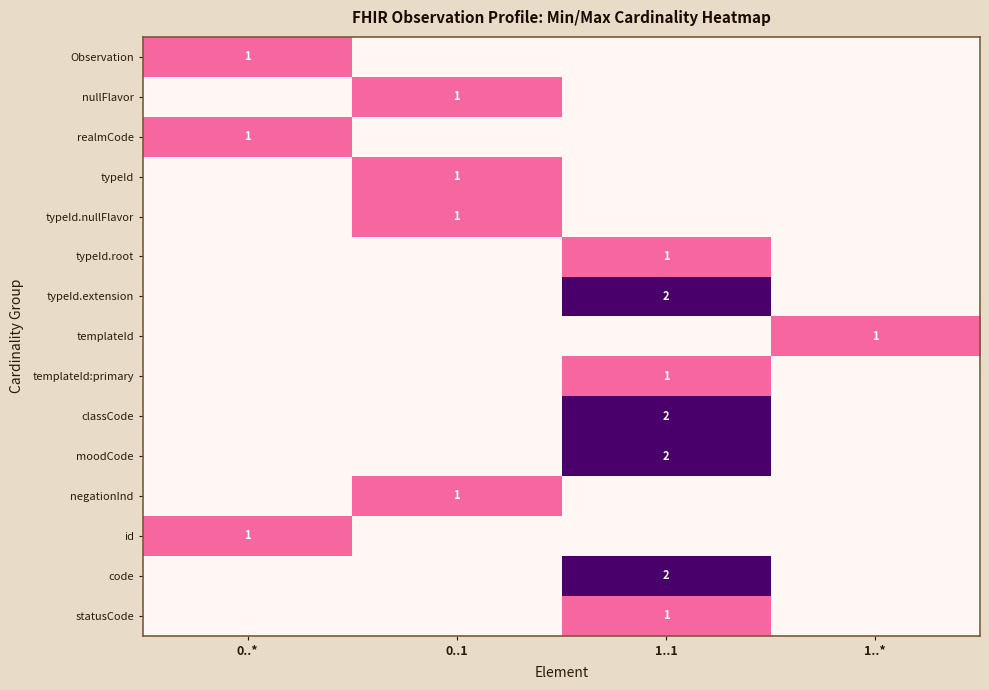

True or false: typeId.extension has a value of 2 at 1..1.

True